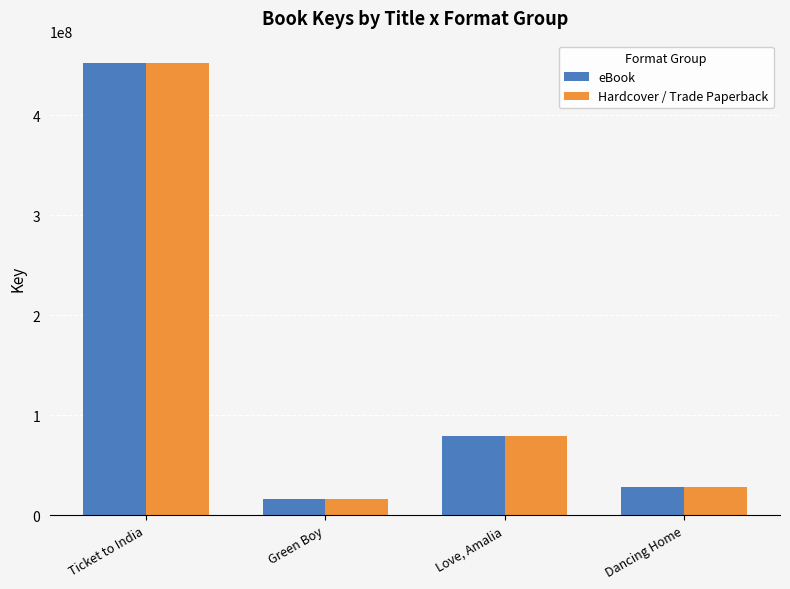

Reading right to left, transcribe all the data shown in this chart.

eBook: 28412257	79716938	16683508	452099916
Hardcover / Trade Paperback: 28412257	79716938	16683508	452099916